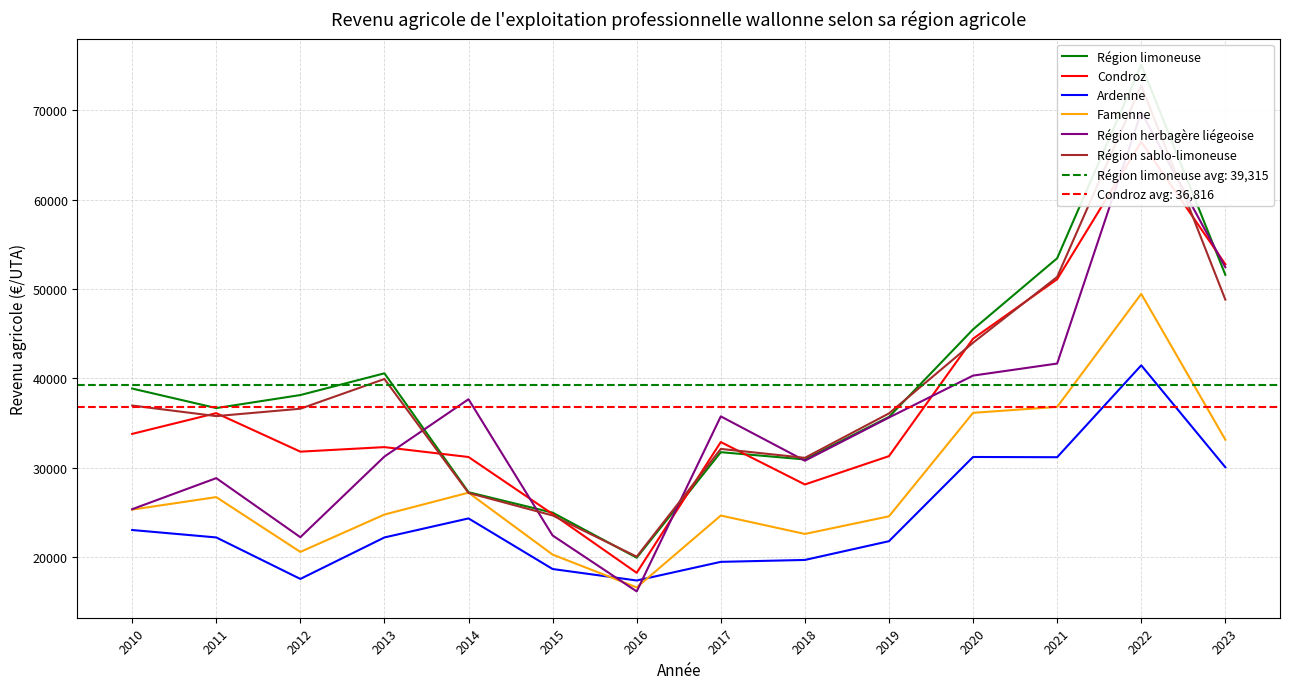

Does the chart have visible grid lines?

Yes